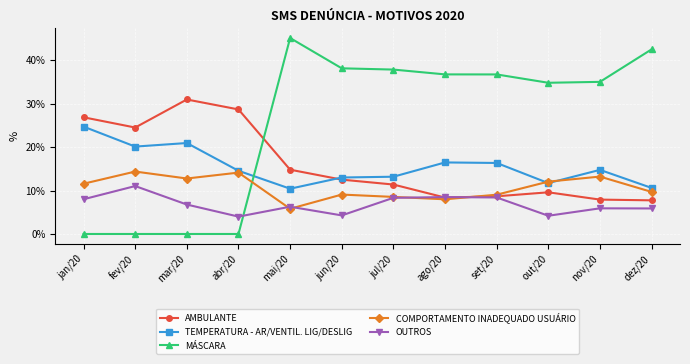

Is this an area chart (filled region under the line)?

No